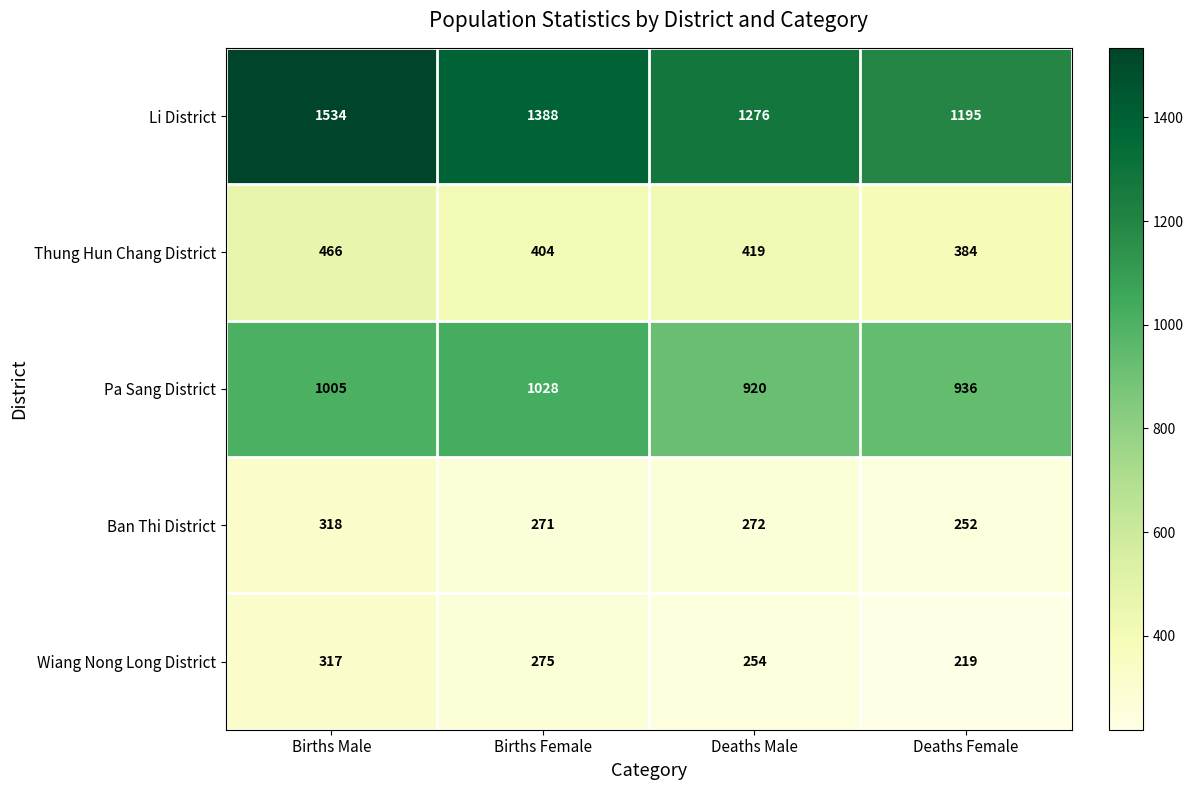

What is the sum of all Wiang Nong Long District values?

1065